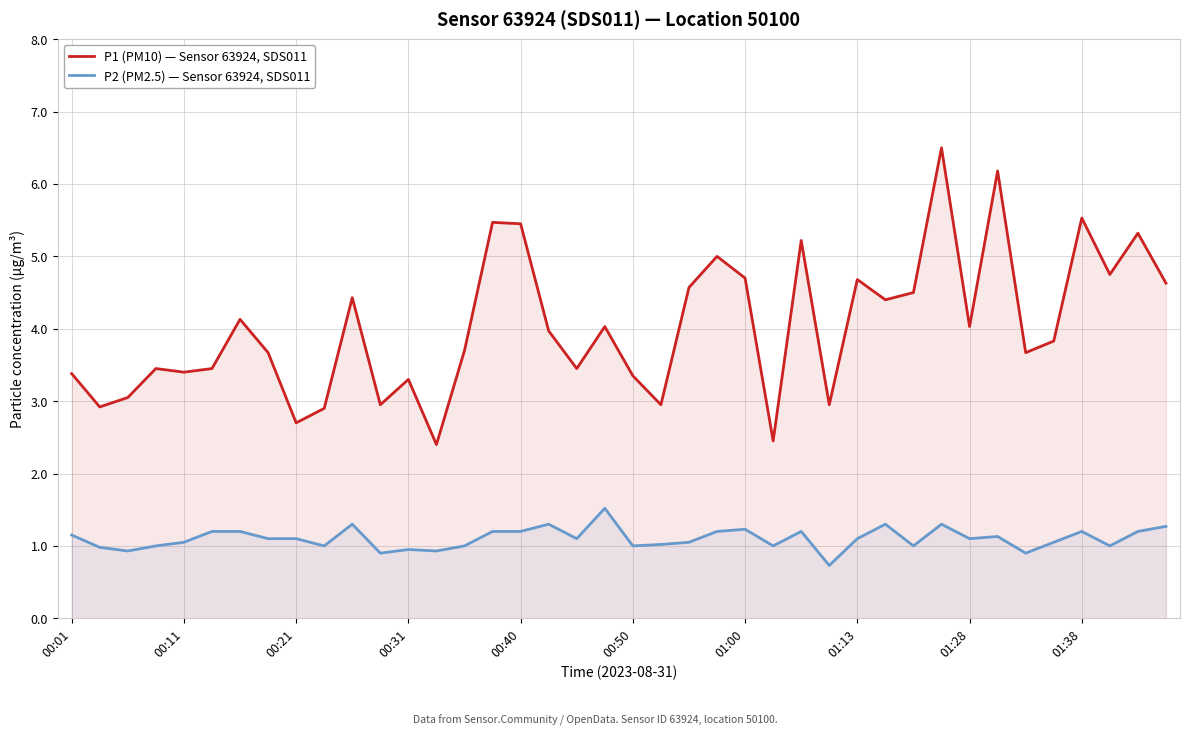

The value of P2 (PM2.5) — Sensor 63924, SDS011 at 13 is 0.9. True or false?

True